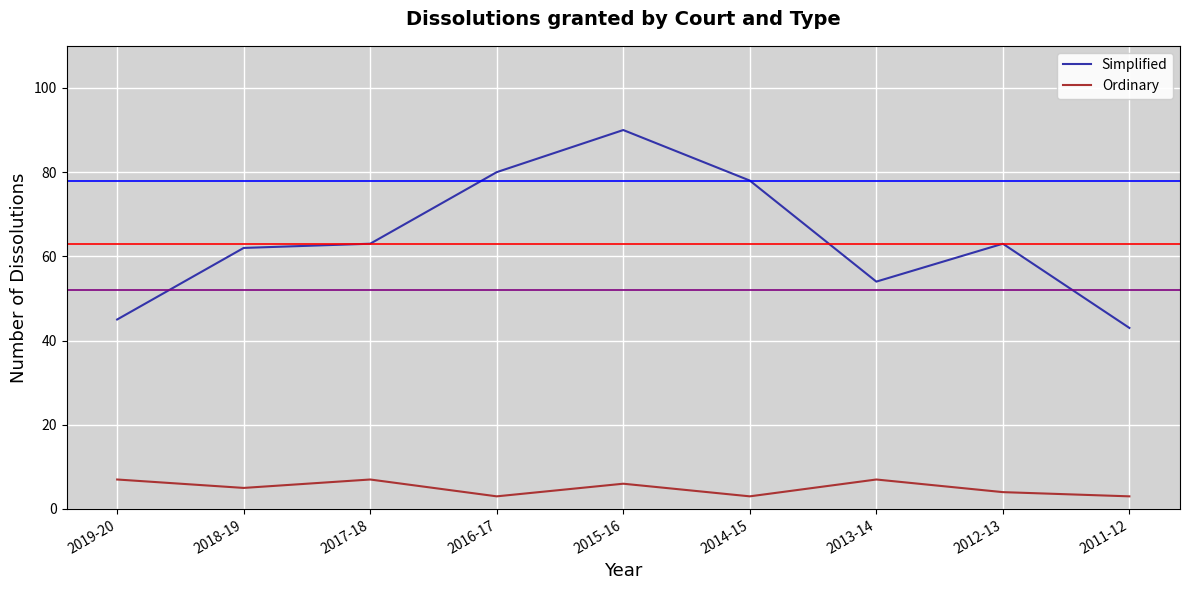

How many lines are shown in the chart?

2